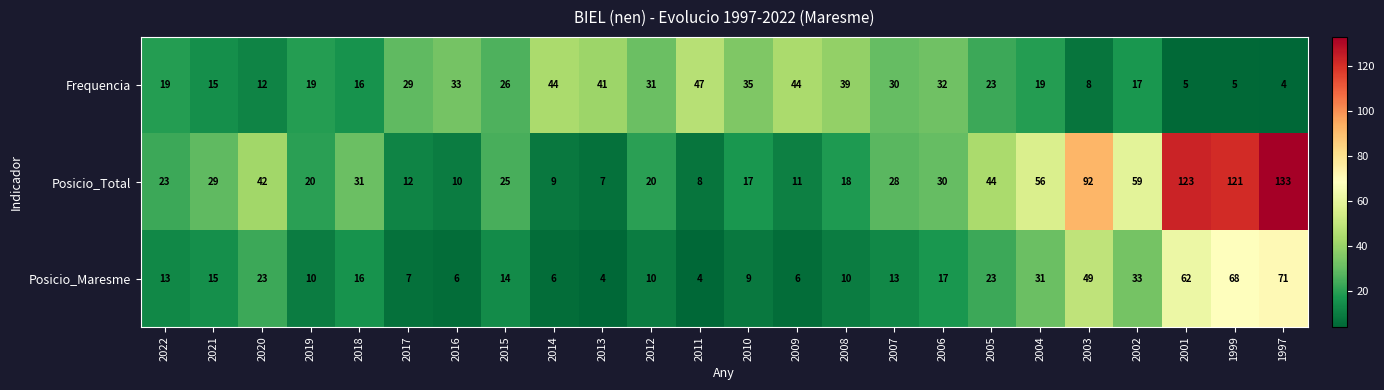

At which category is the sum across all series the highest?

1997